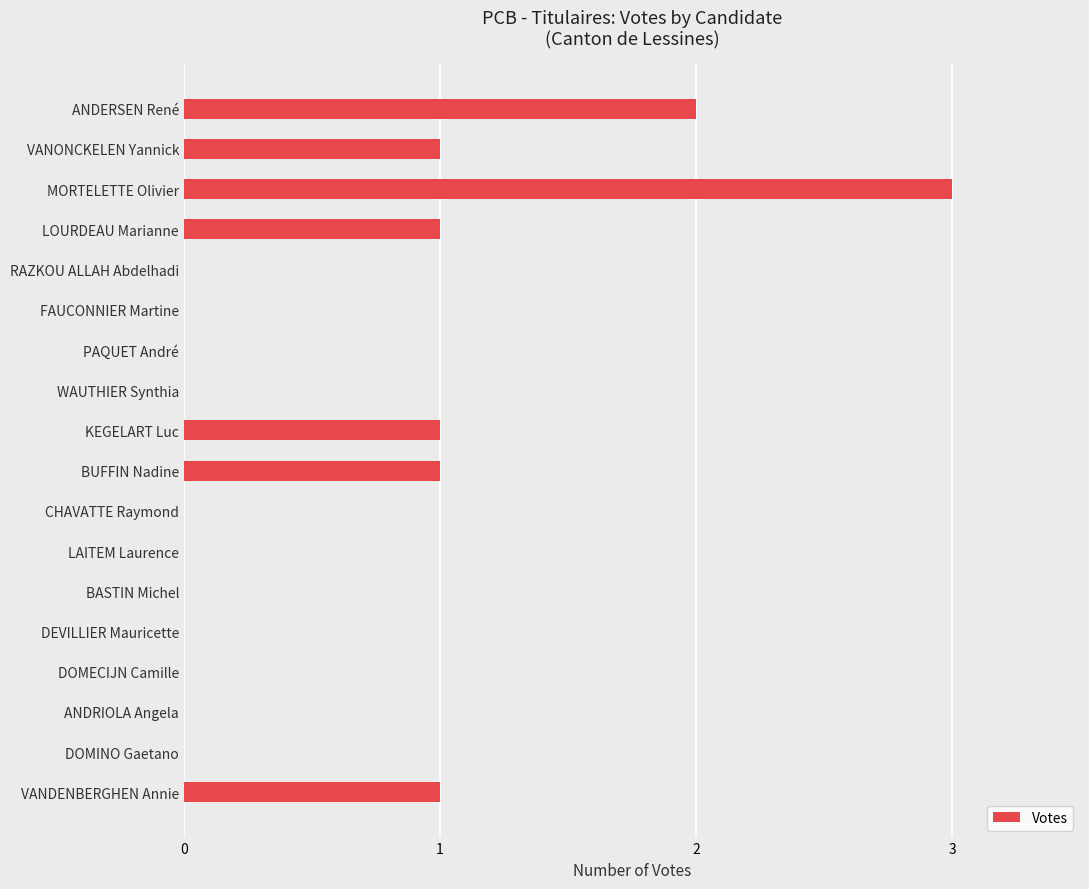

What is the change in value from DOMINO Gaetano to VANDENBERGHEN Annie?

+1